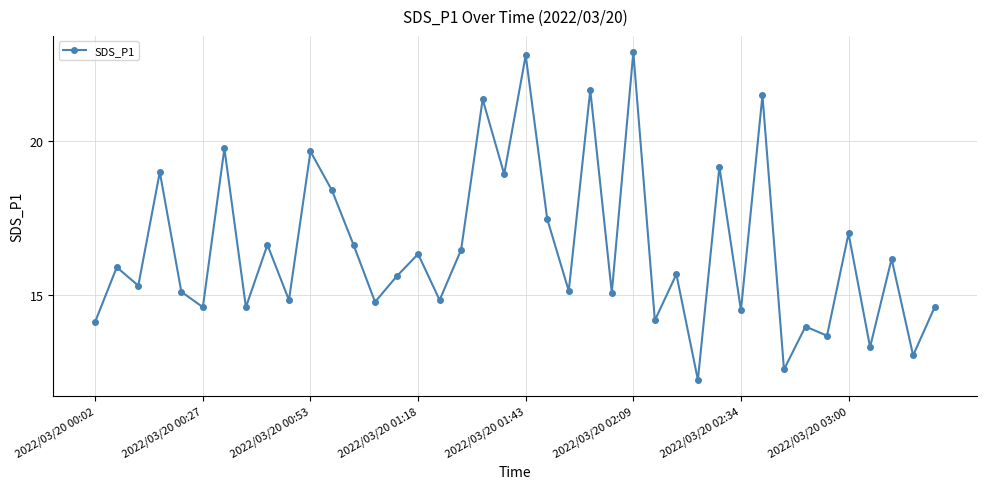

What is the value of the 16th point from the left?

16.3